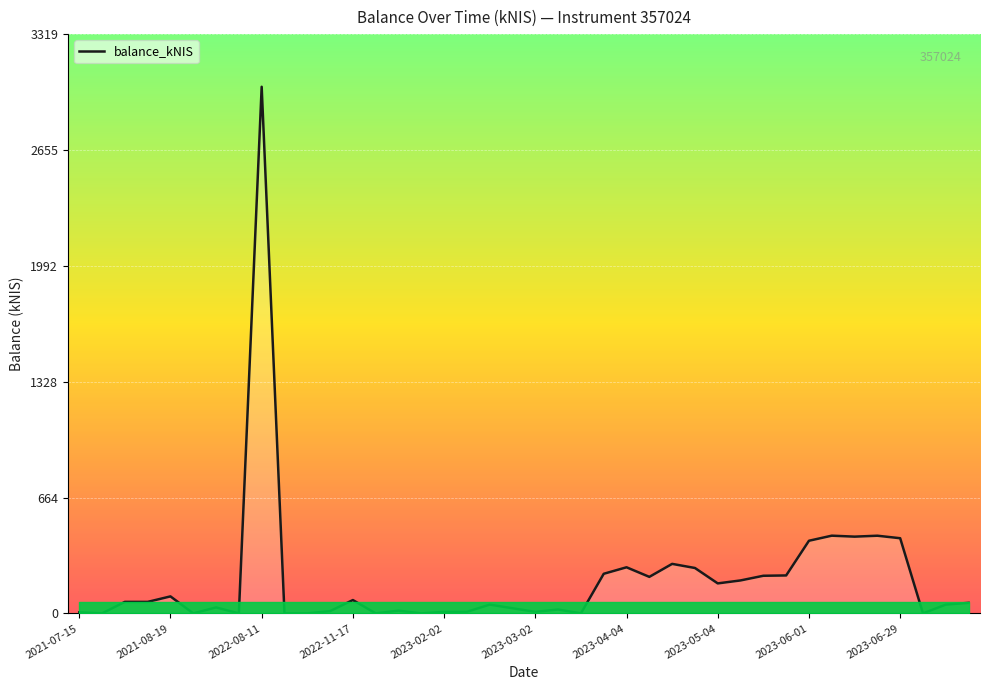

What is the maximum value shown in the chart?

3017.5